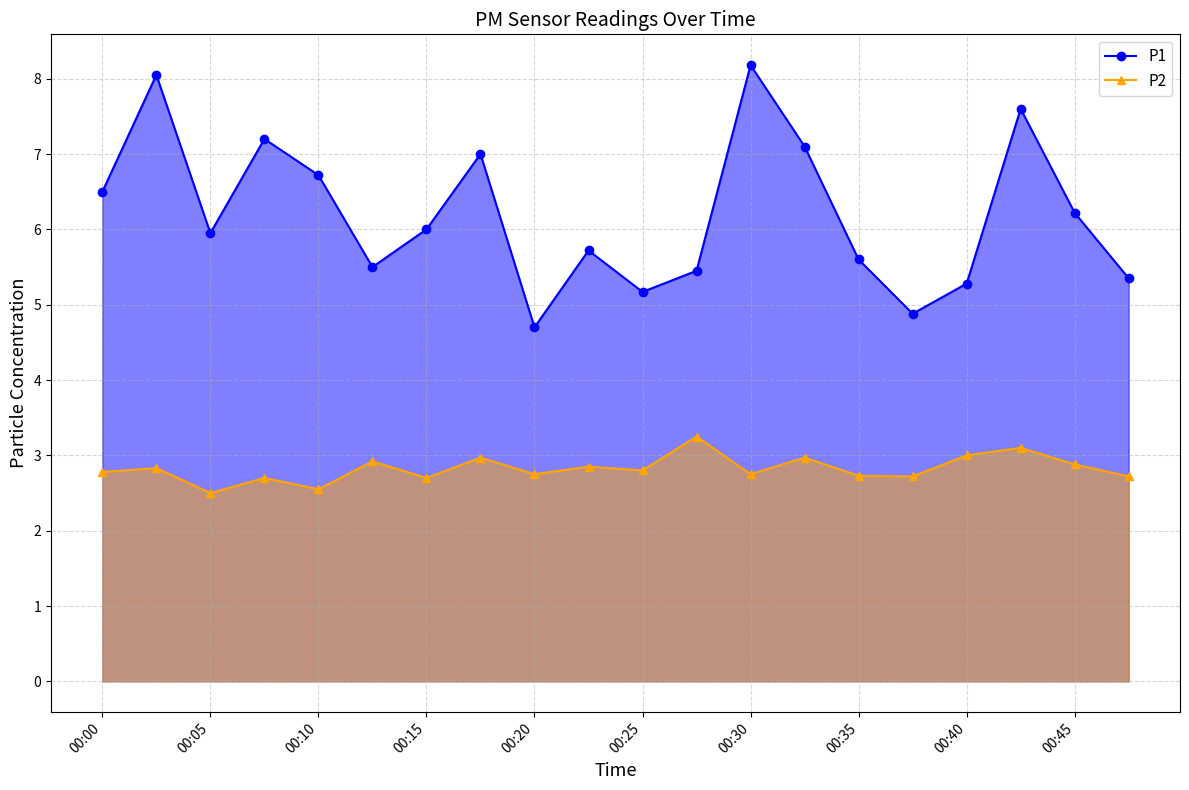

Which series changed the most between 00:25 and 00:30?

P1